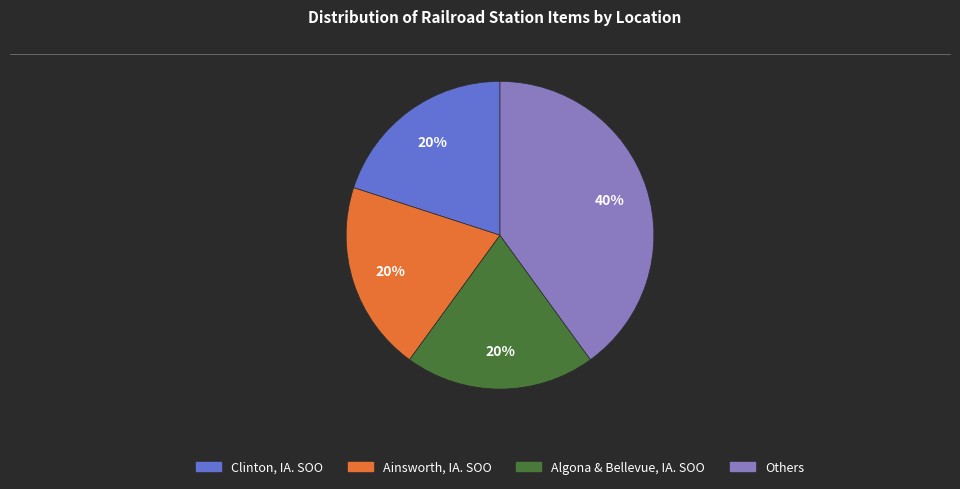

To the nearest percent, what is the average slice percentage?

25%